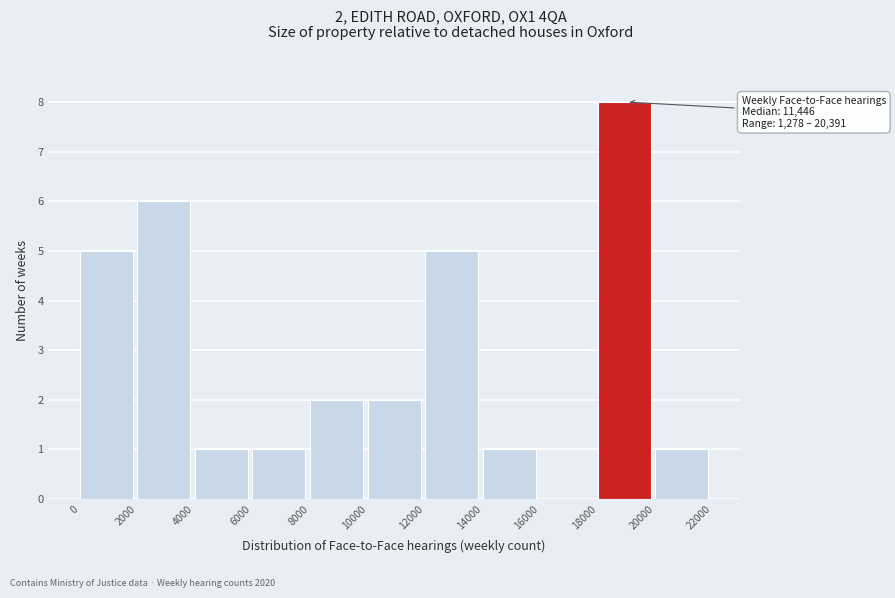

Which range on the x-axis has the tallest bar?

18000 to 20000